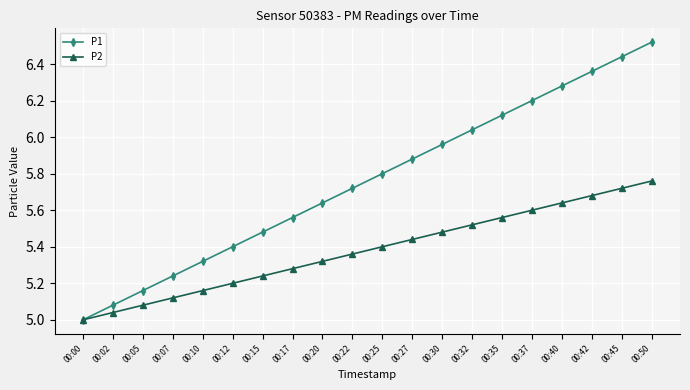

At 00:32, list the series in order from largest to smallest.

P1, P2